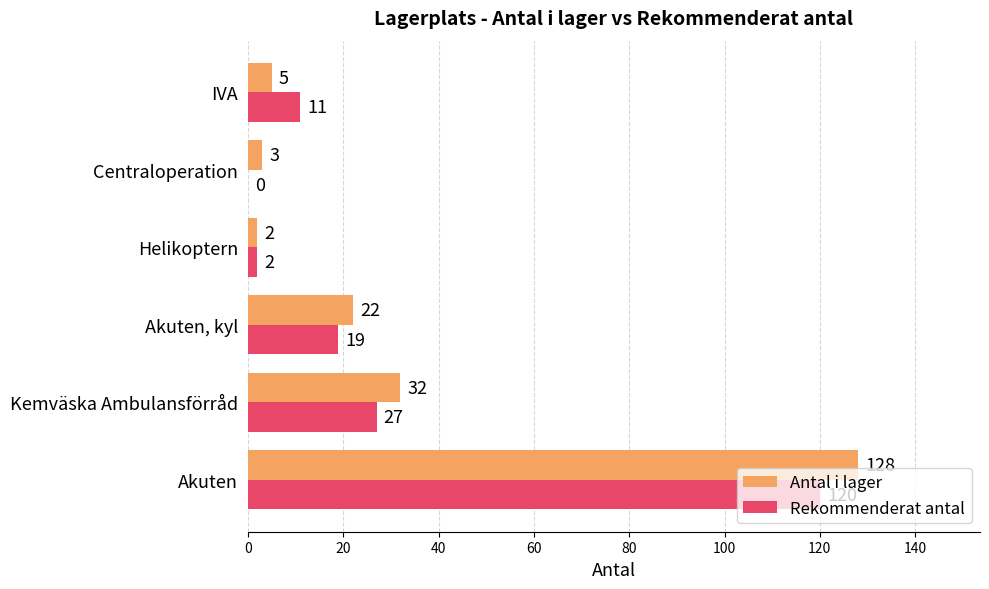

The Antal i lager series shows 3 at Centraloperation. True or false?

True